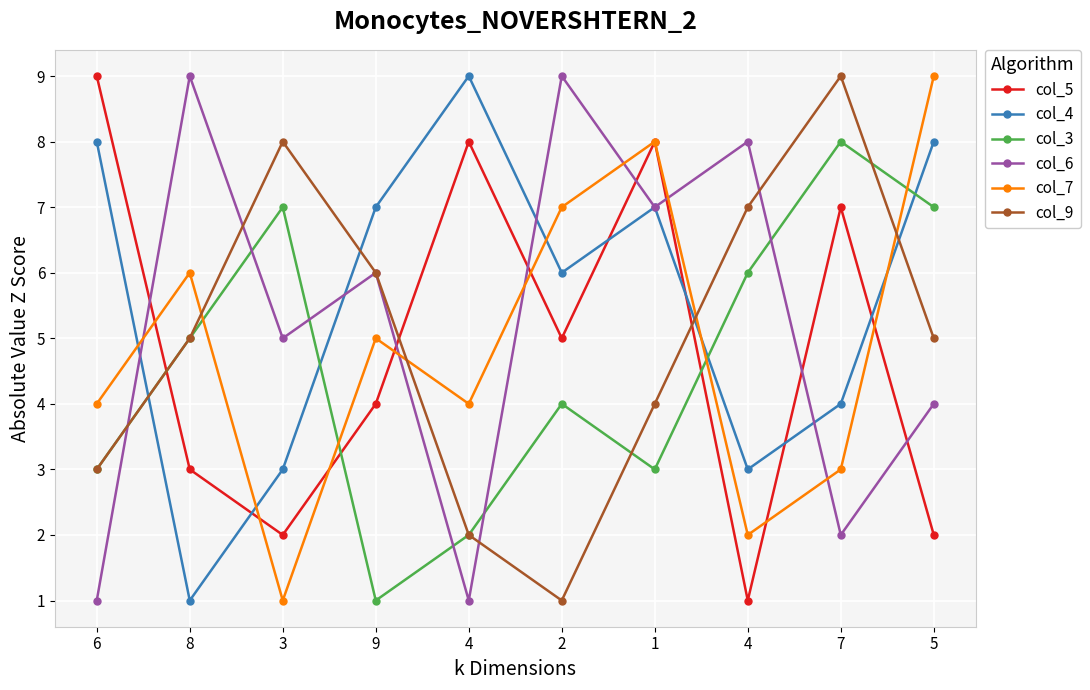

Is it true that col_7 equals 3 at 1?

False